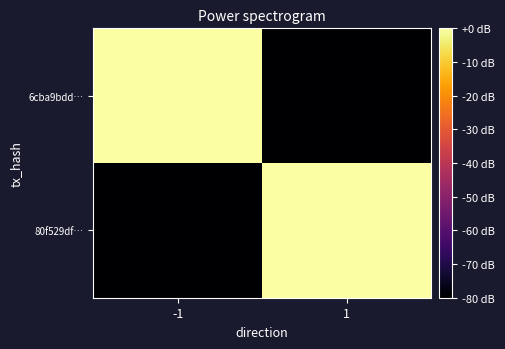

Rank the series by their average value, from highest to lowest.

6cba9bdd…, 80f529df…